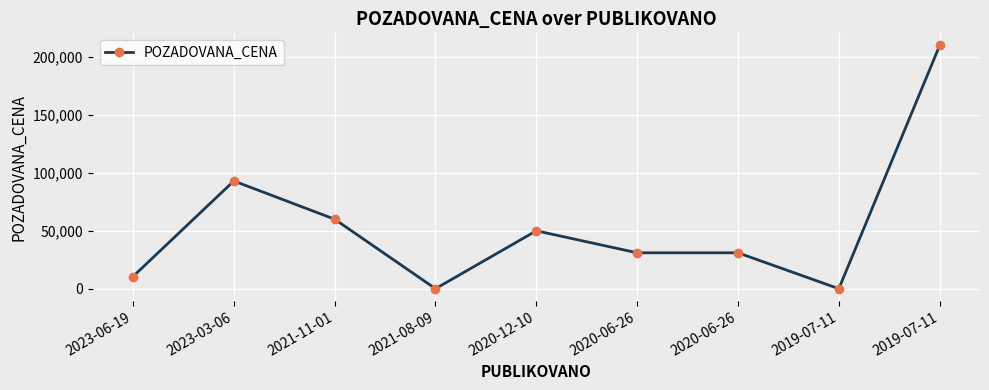

Does the chart have visible grid lines?

Yes